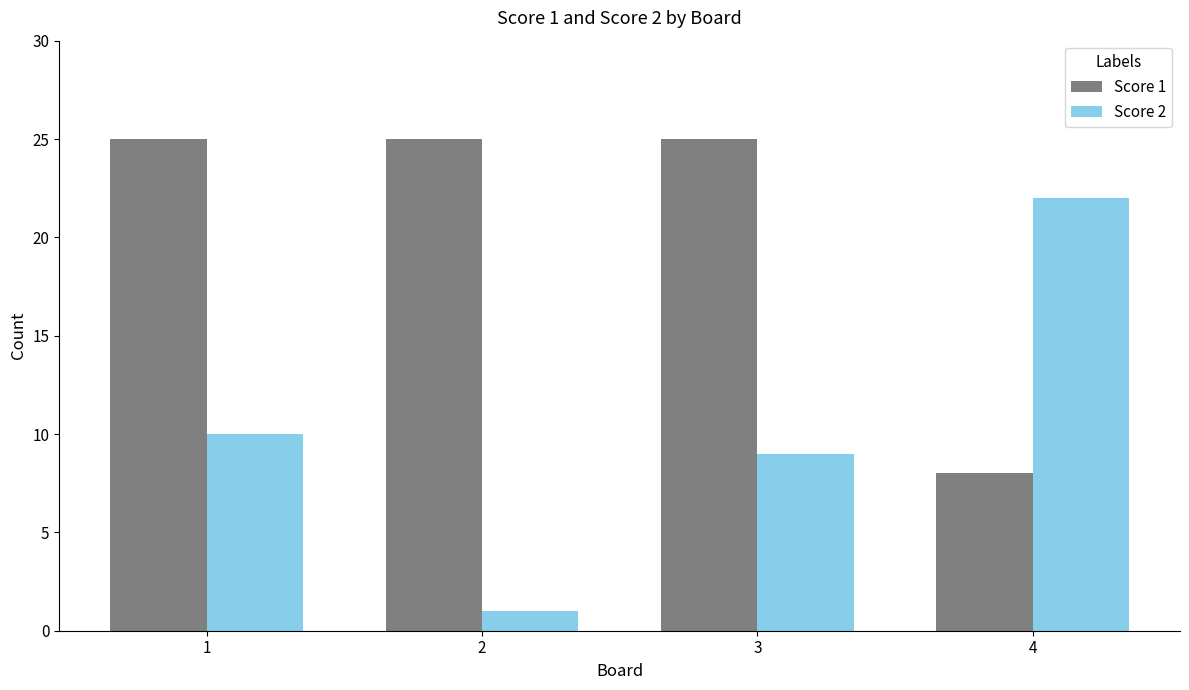

Reading left to right, transcribe all the data shown in this chart.

Score 1: 1=25	2=25	3=25	4=8
Score 2: 1=10	2=1	3=9	4=22